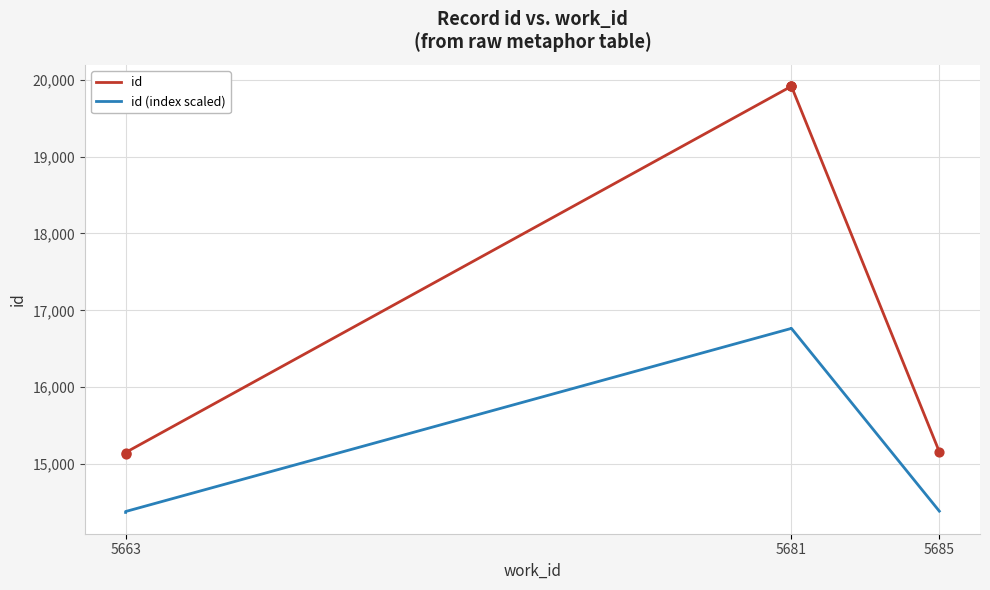

What is the total value across all series at 5663?

29497.7